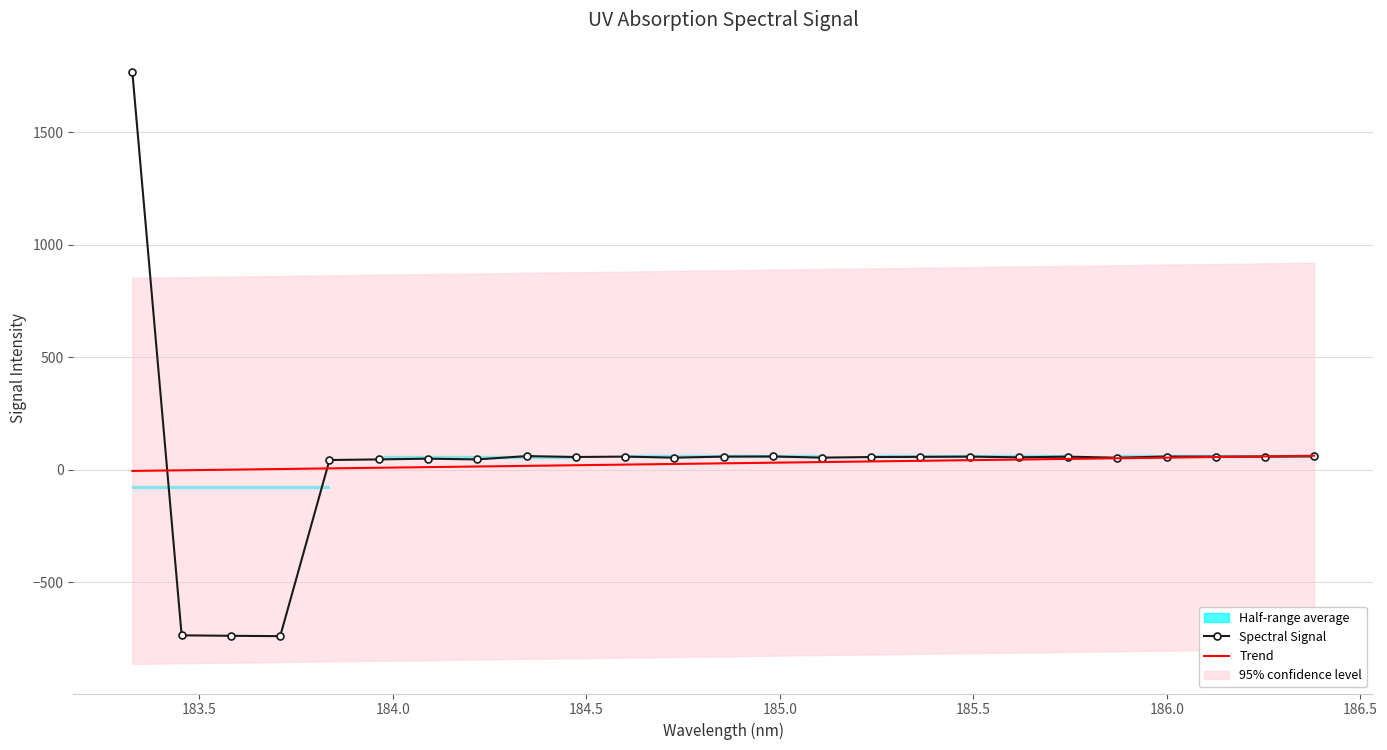

Rank the series by their average value, from highest to lowest.

Spectral Signal, Trend